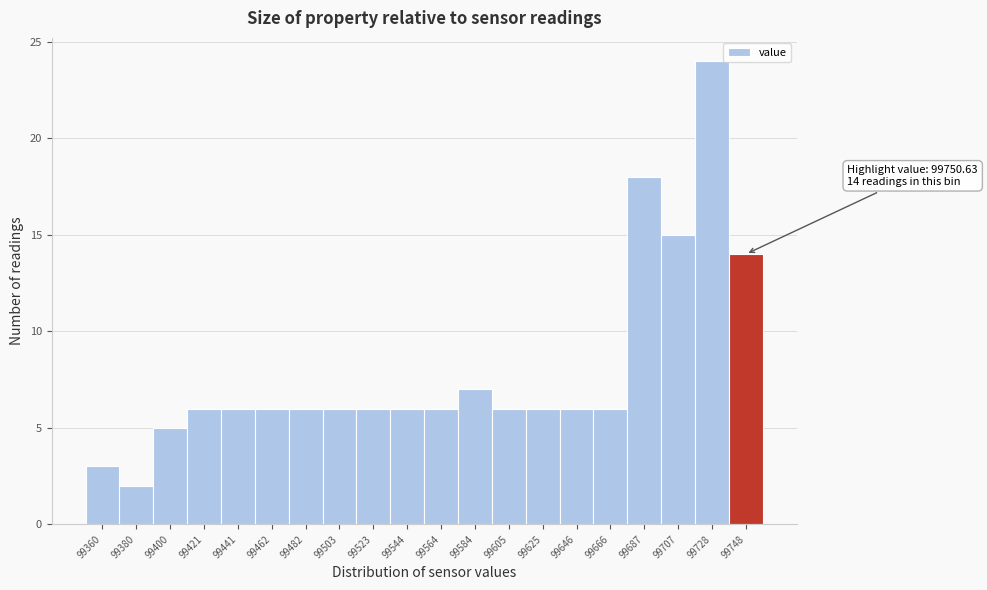

Reading left to right, what are all the values shown in this chart?

3	2	5	6	6	6	6	6	6	6	6	7	6	6	6	6	18	15	24	14